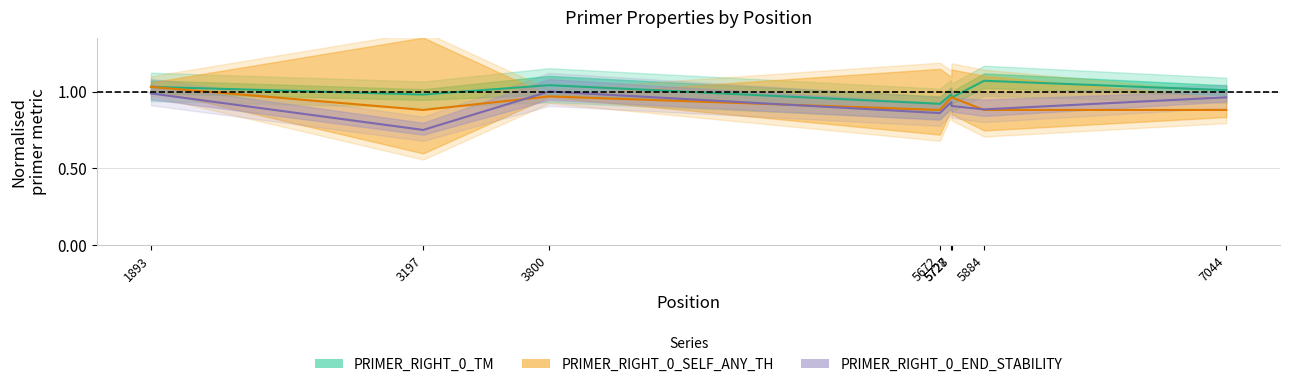

Where is pen nearest to the value 0?

3197